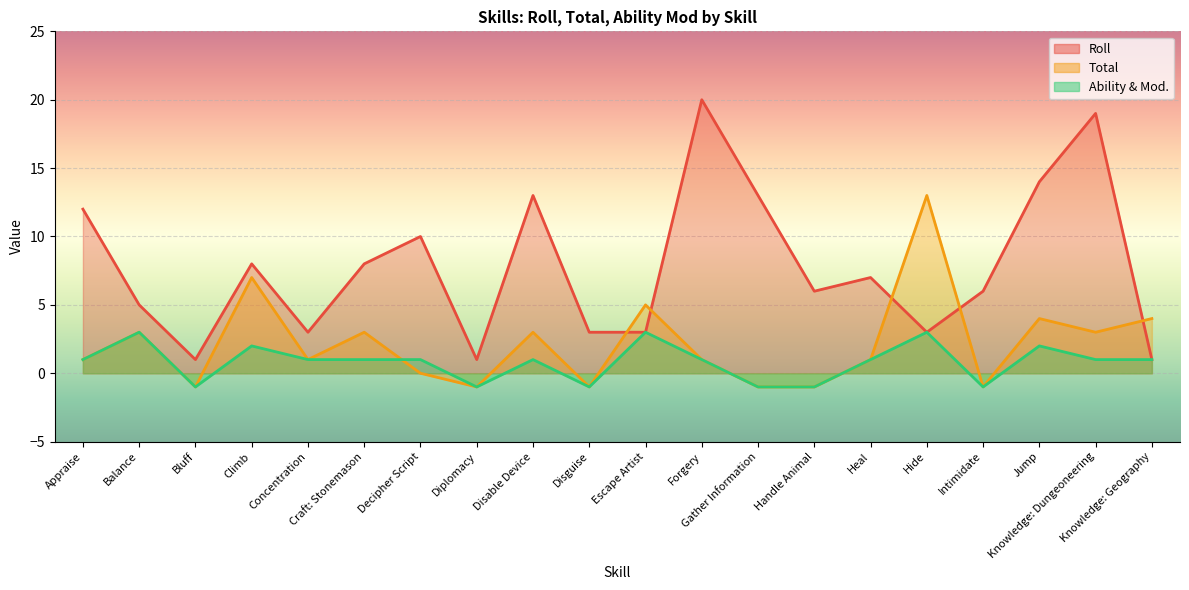

What is the label of the 13th point from the right?

Diplomacy